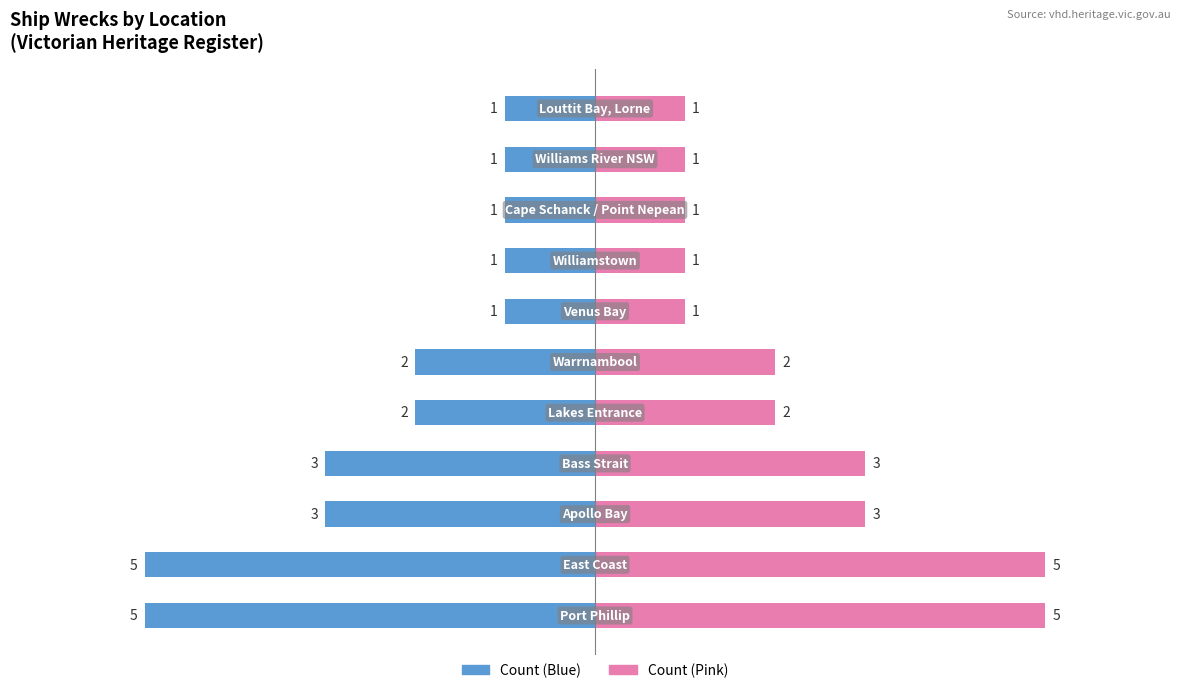

What is the highest value of the Left (Blue) series?

-1